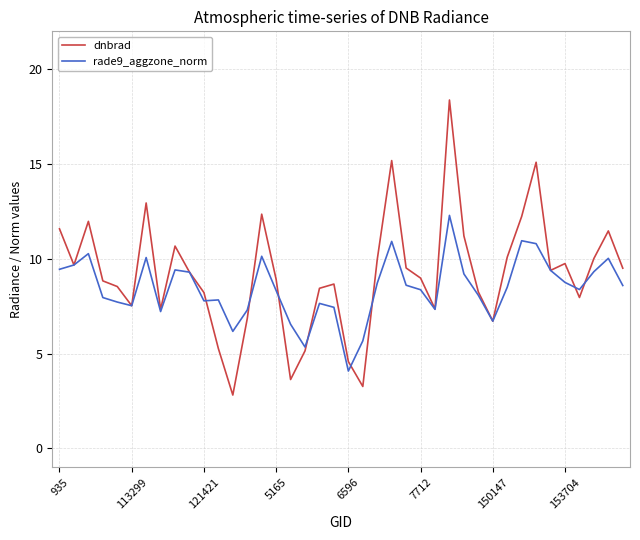

What is the smallest value displayed?

2.8